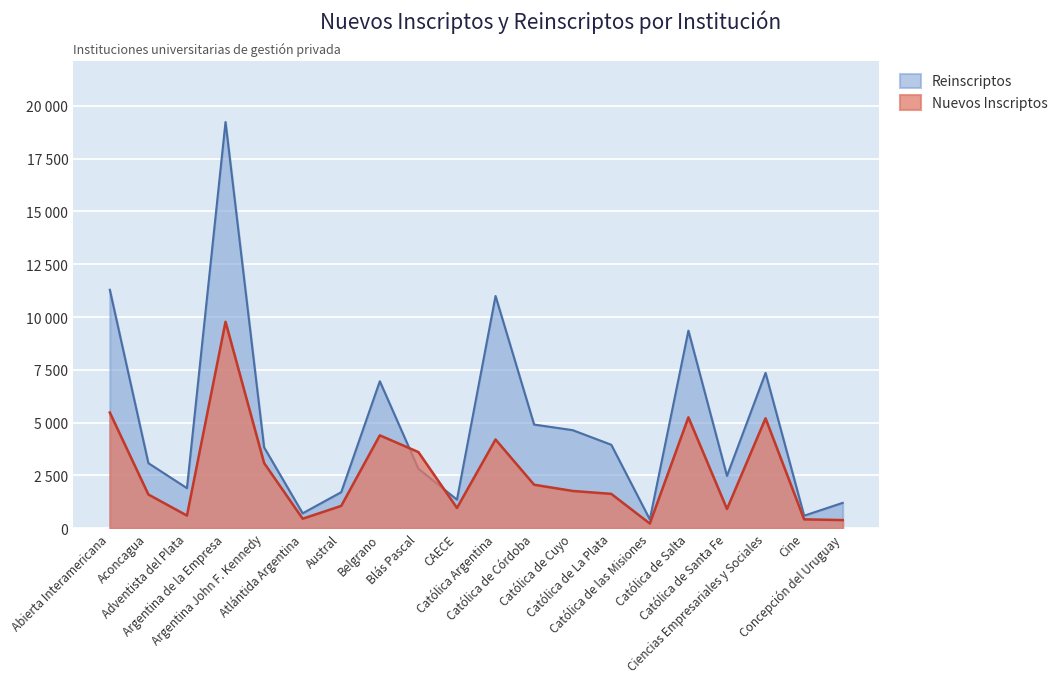

Rank the series by their maximum value, from lowest to highest.

Nuevos Inscriptos, Reinscriptos